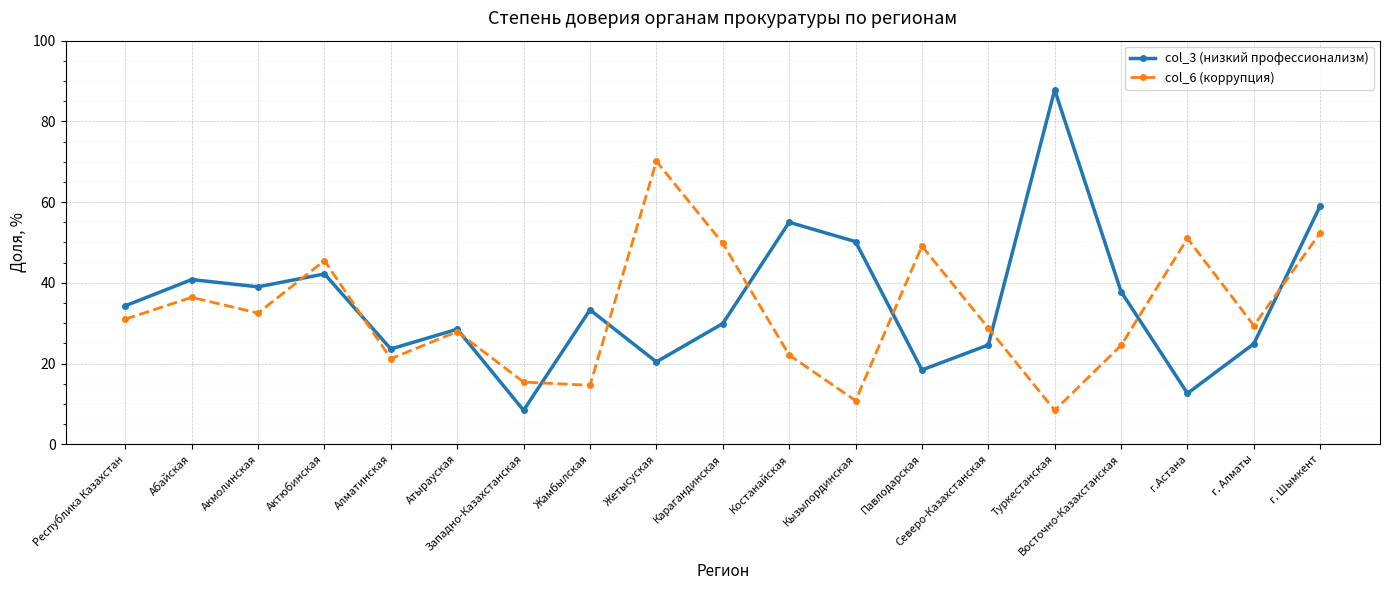

True or false: col_6 (коррупция) has more than 2 interior local peaks.

True